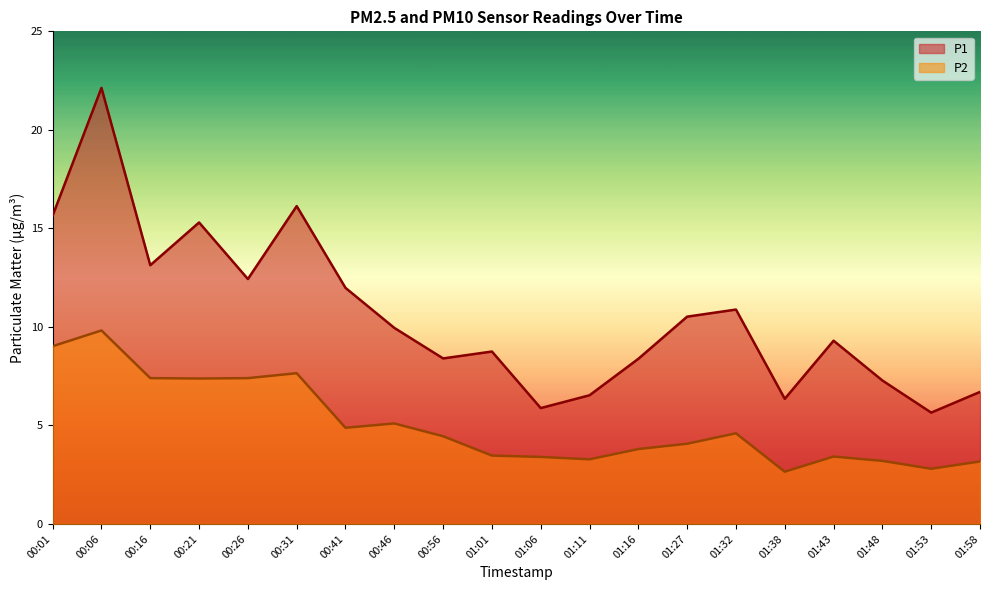

The P1 series shows 2.6 at 01:06. True or false?

False